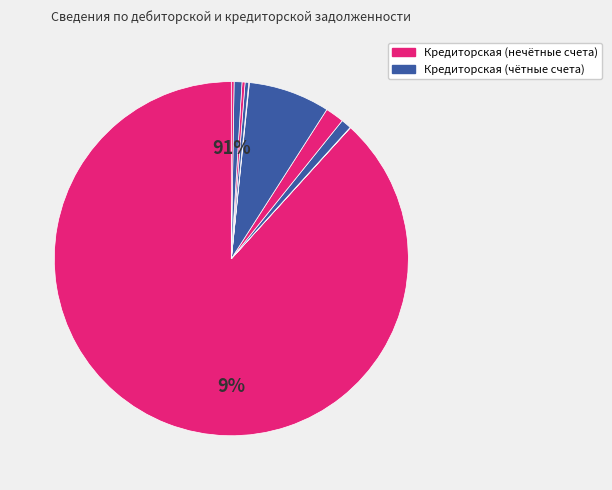

Is it true that 430222006 is 1% of the pie?

False